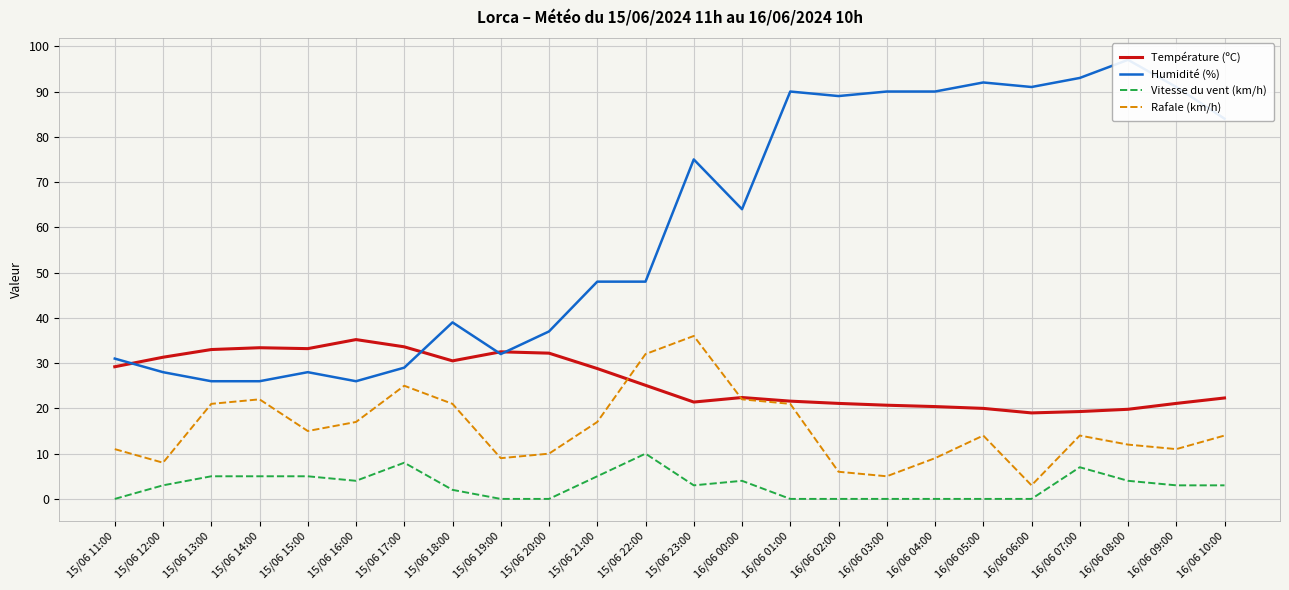

True or false: Température (ºC) and Vitesse du vent (km/h) cross at least once.

False